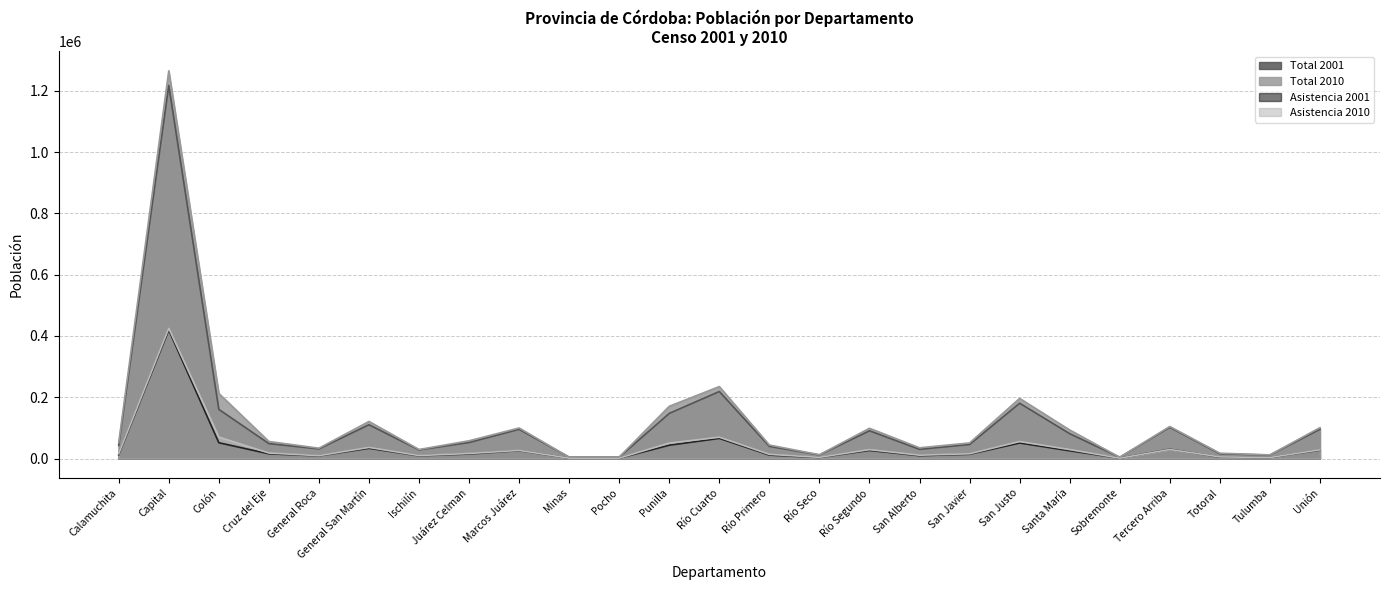

Reading right to left, what are all the values shown in this chart?

Total 2001: 95498	11541	15550	102057	4254	81269	180634	45926	30353	90663	11857	39847	218871	147515	4829	4604	95458	52475	28287	110422	31588	48910	160614	1217347	43043
Total 2010: 100957	12052	17544	104670	4373	93409	196427	51089	35188	98960	12528	44234	235019	170699	5109	4511	99859	58143	29644	121225	33942	55805	212570	1265129	52152
Asistencia 2001: 27399	3433	4684	30459	1262	25553	50866	14154	9493	26632	3481	11520	65960	43747	1239	1264	25772	15083	9004	33606	8744	15672	51772	419270	12516
Asistencia 2010: 28533	3584	5482	29770	1291	29380	55720	15688	11081	29194	4048	13775	69797	50601	1405	1402	26634	16648	9821	36409	9459	18105	70262	424713	15539